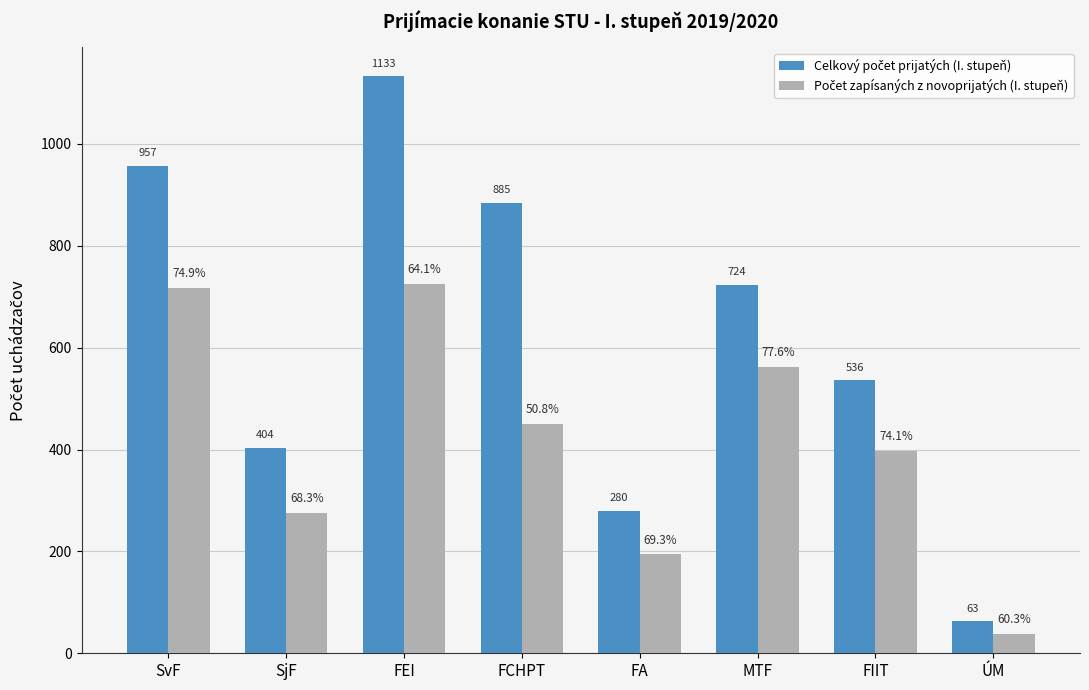

Which category has the highest value across all series?

FEI